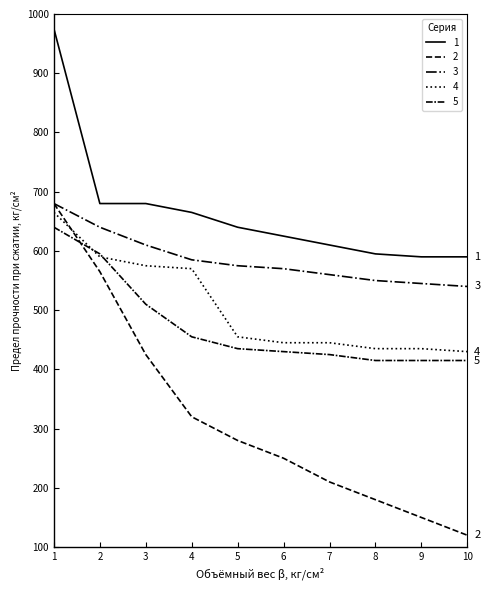

Which series changed the most between 4 and 7?

4-CHASSE